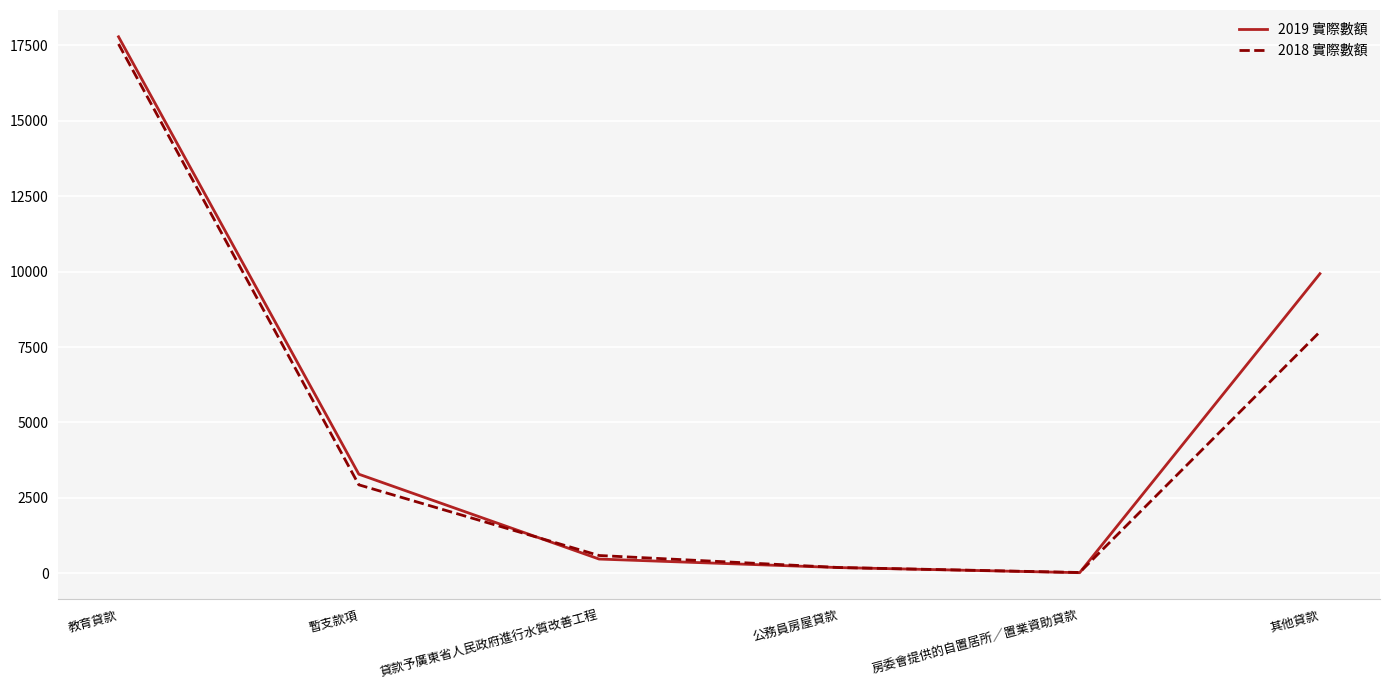

At which category does 2019 實際數額 reach its first local valley?

房委會提供的自置居所∕置業資助貸款